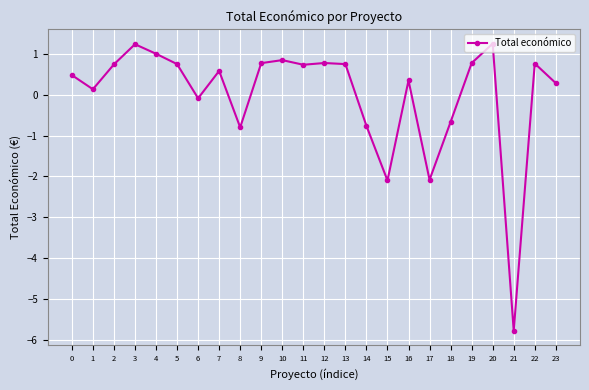

How many positive values are there?

17